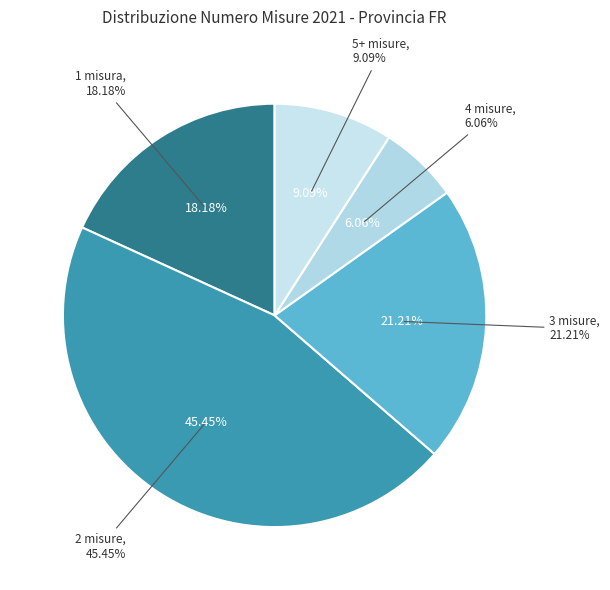

Is there any slice that represents more than half of the pie?

No